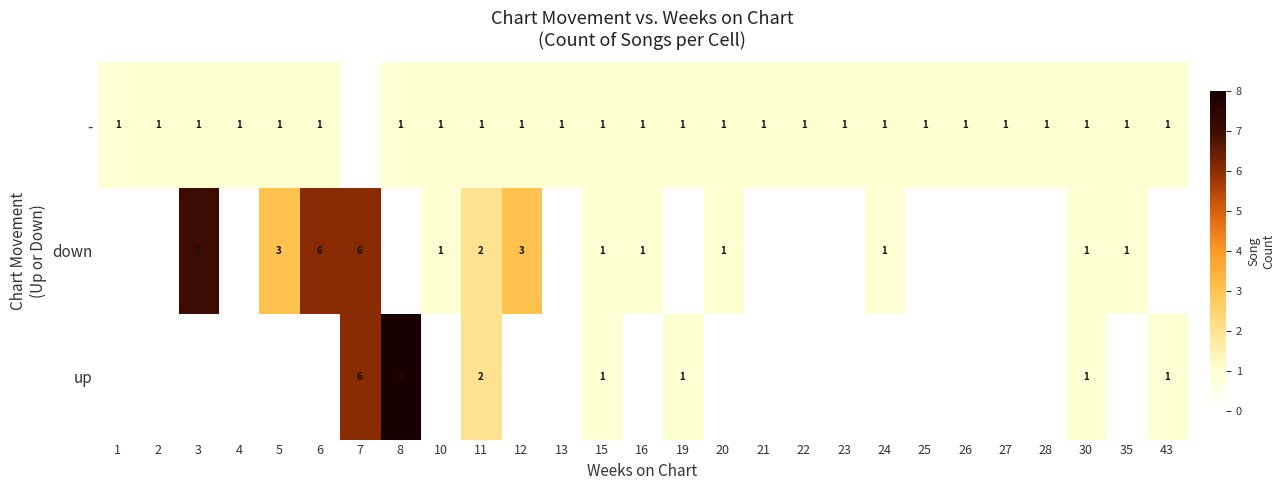

The down series shows 1 at 35. True or false?

True